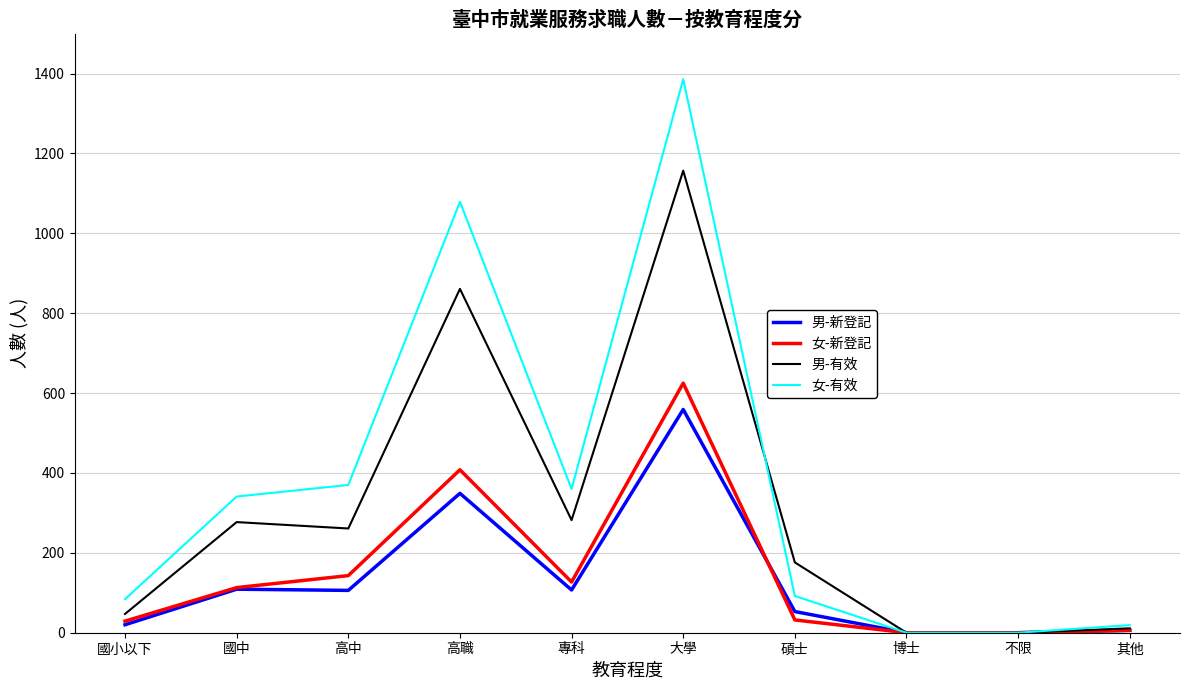

At 專科, list the series in order from smallest to largest.

男-新登記, 女-新登記, 男-有效, 女-有效